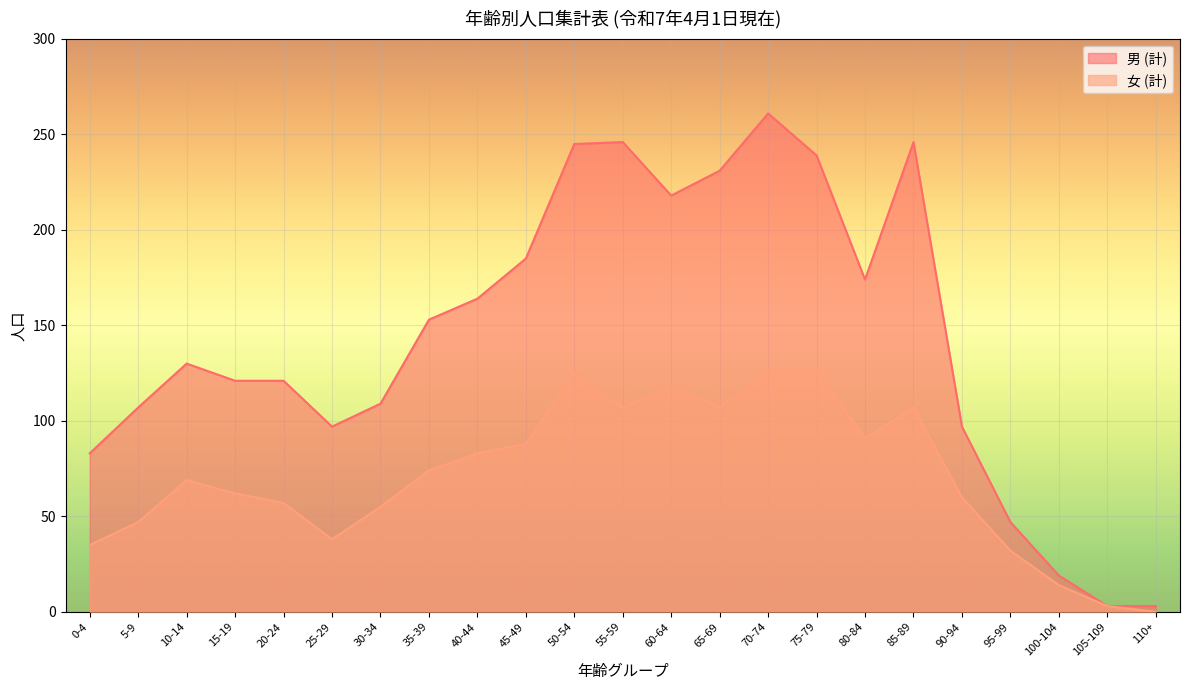

How many distinct data groups are displayed?

2